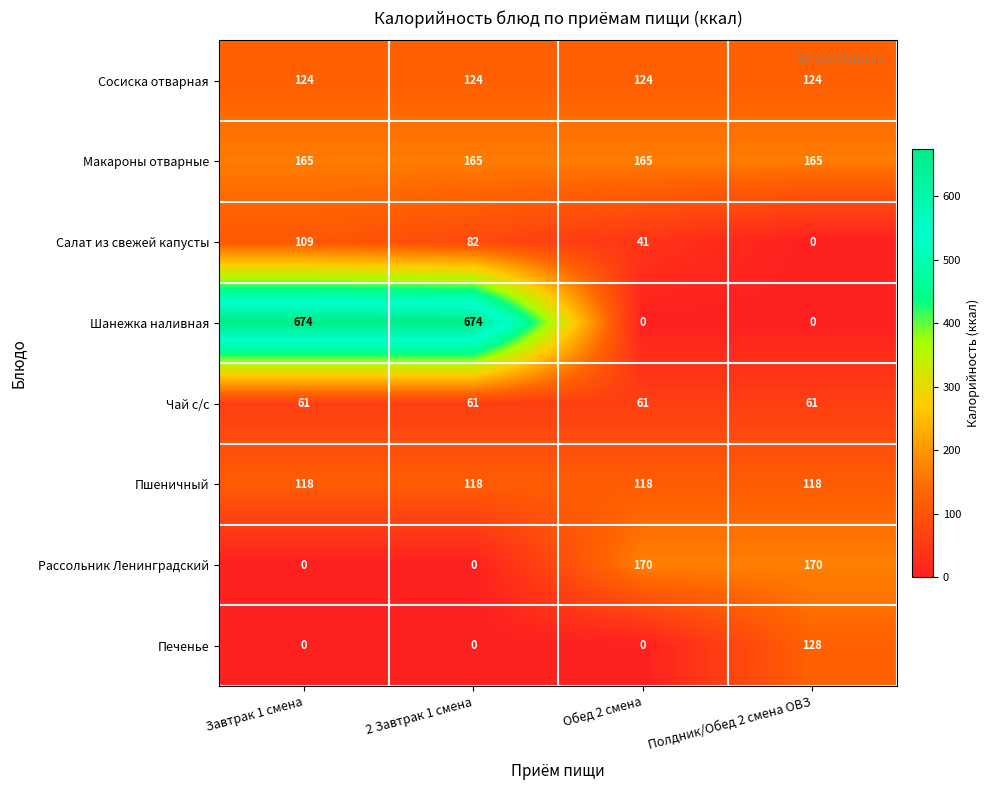

What is the total value across all series at Полдник/Обед 2 смена ОВЗ?

766